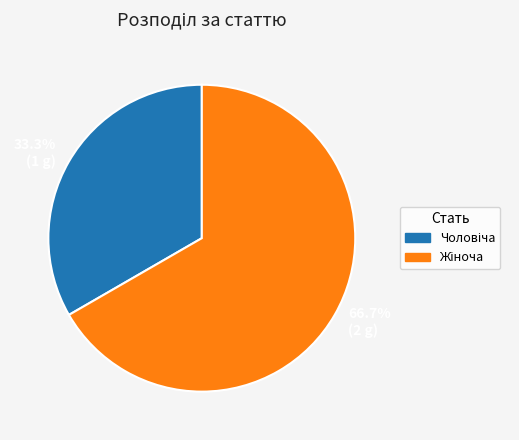

Which slice is the largest?

66.7% (2 g)